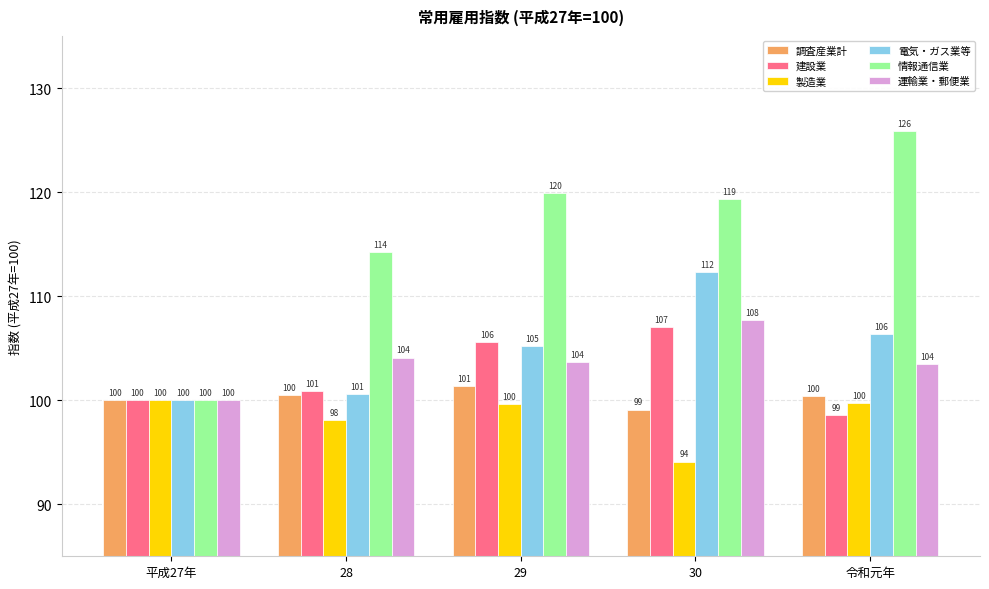

List the series in order of their peak value, highest first.

情報通信業, 電気・ガス業等, 運輸業・郵便業, 建設業, 調査産業計, 製造業